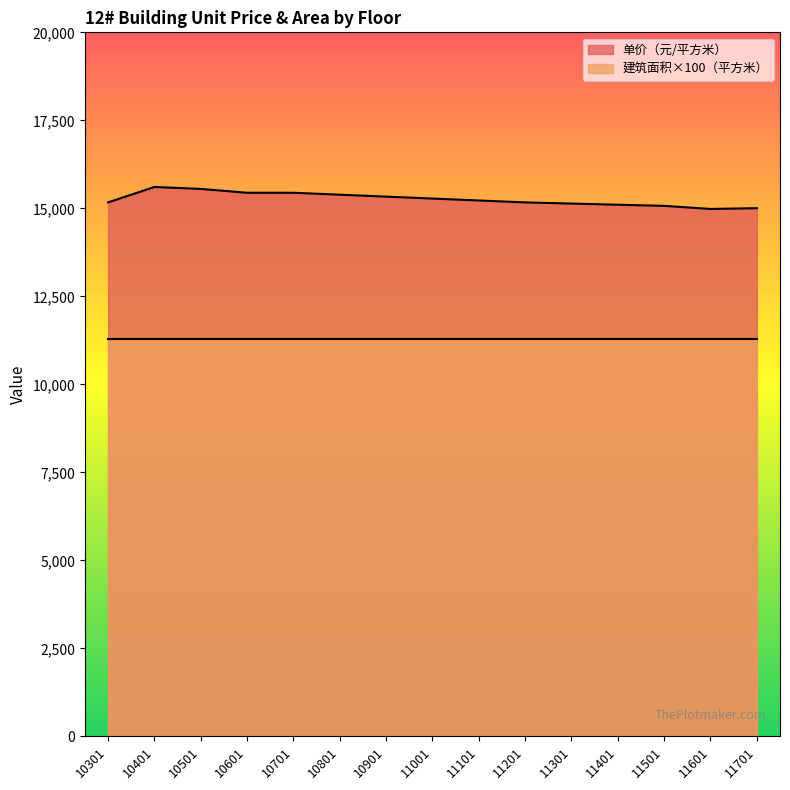

What is the difference between the maximum and minimum values?

624.2